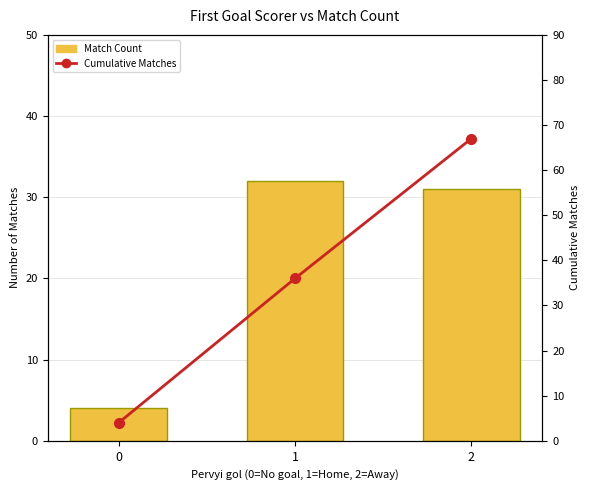

How many Cumulative Matches values are between 4 and 67?

3